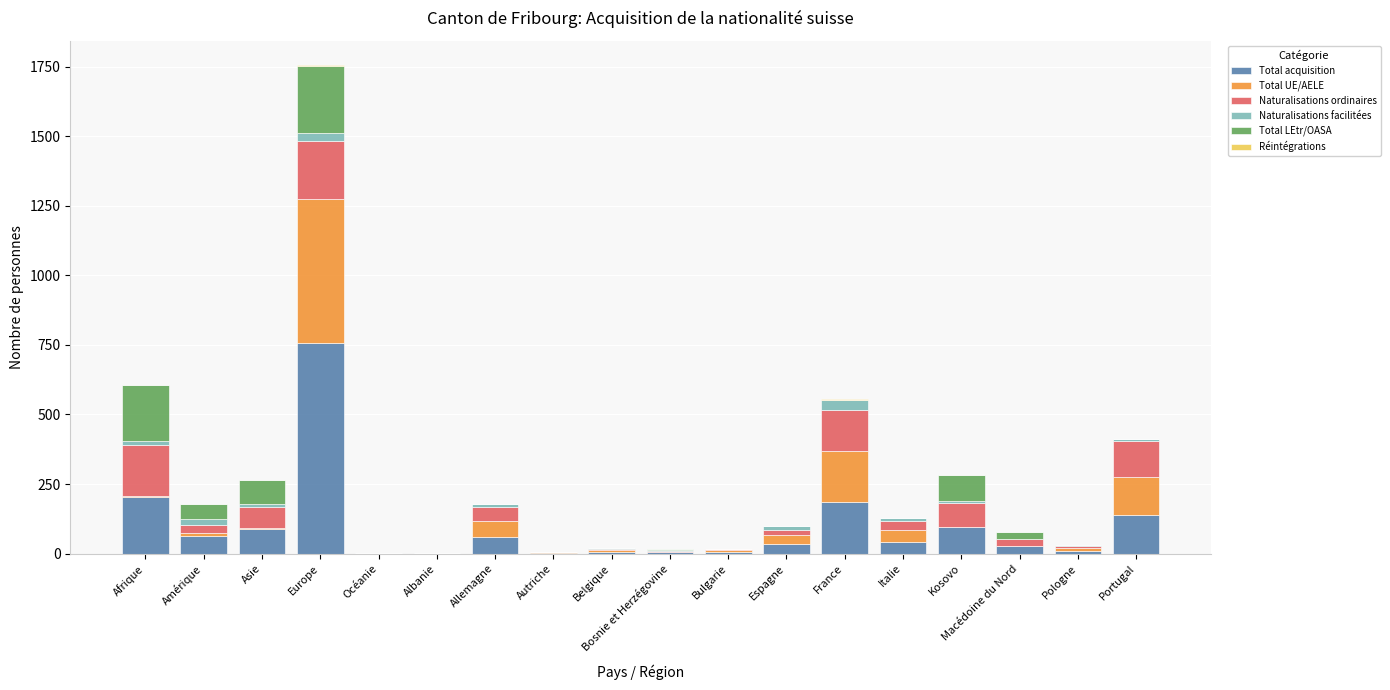

At which category is the sum across all series the highest?

Europe